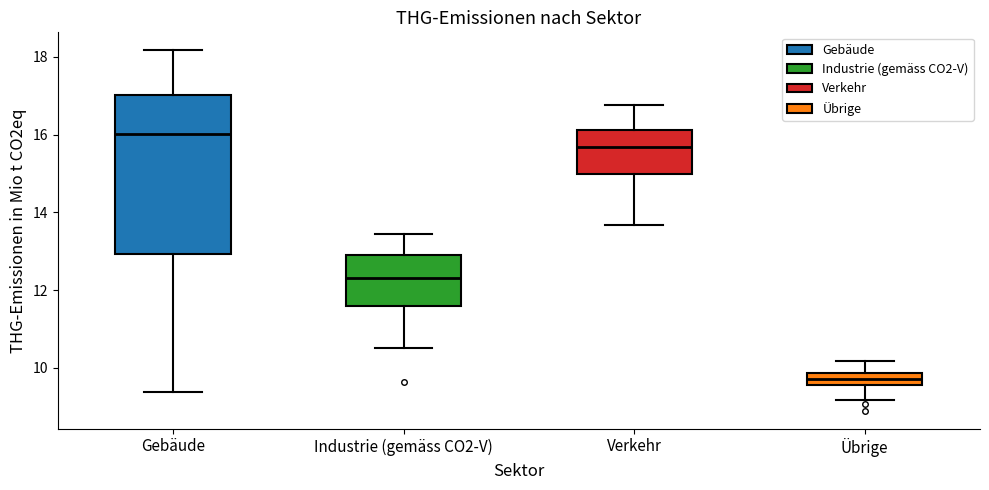

Where does the lower whisker of the box for Gebäude end on the y-axis? The values are not printed on the chart, so give them approximately, as read against the axis.

9.4